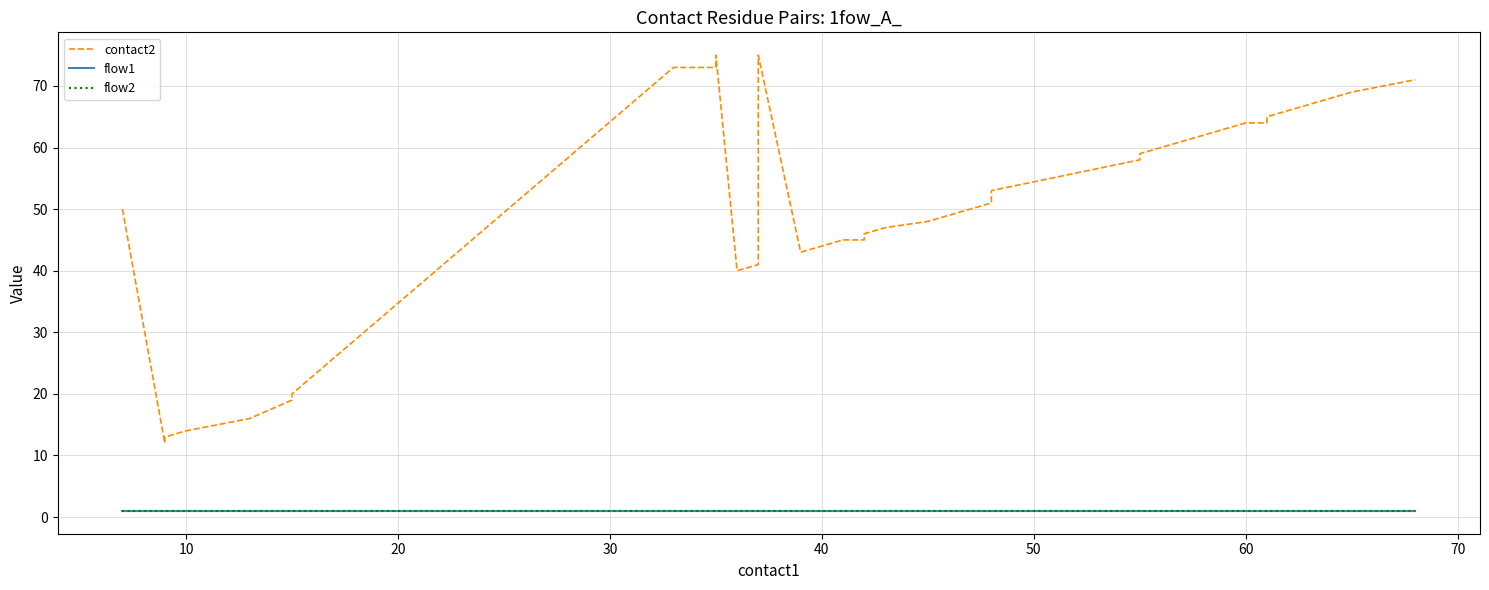

True or false: contact2 and flow2 cross at least once.

False